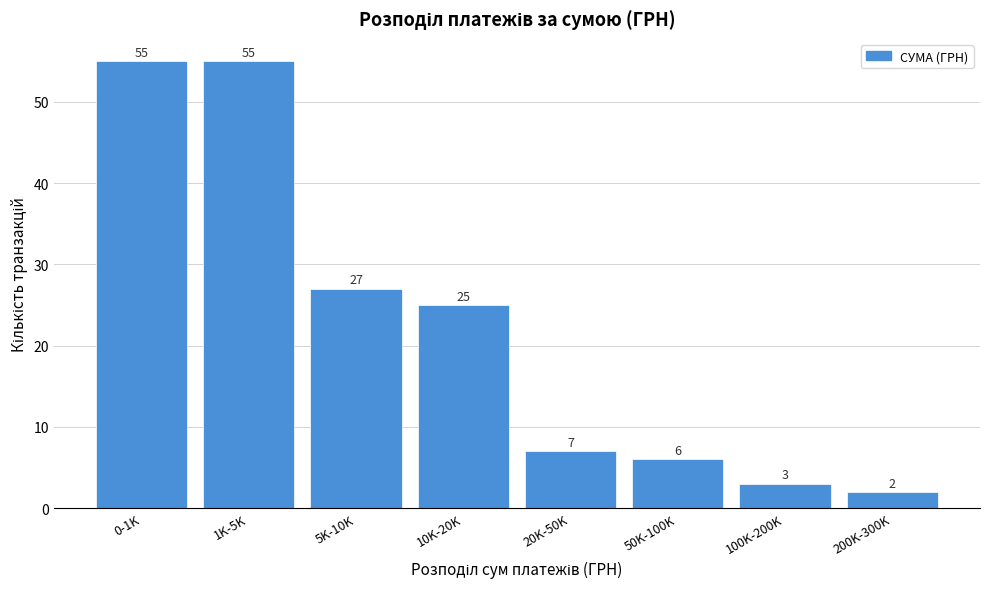

Reading left to right, what are all the values shown in this chart?

0-1K=55	1K-5K=55	5K-10K=27	10K-20K=25	20K-50K=7	50K-100K=6	100K-200K=3	200K-300K=2